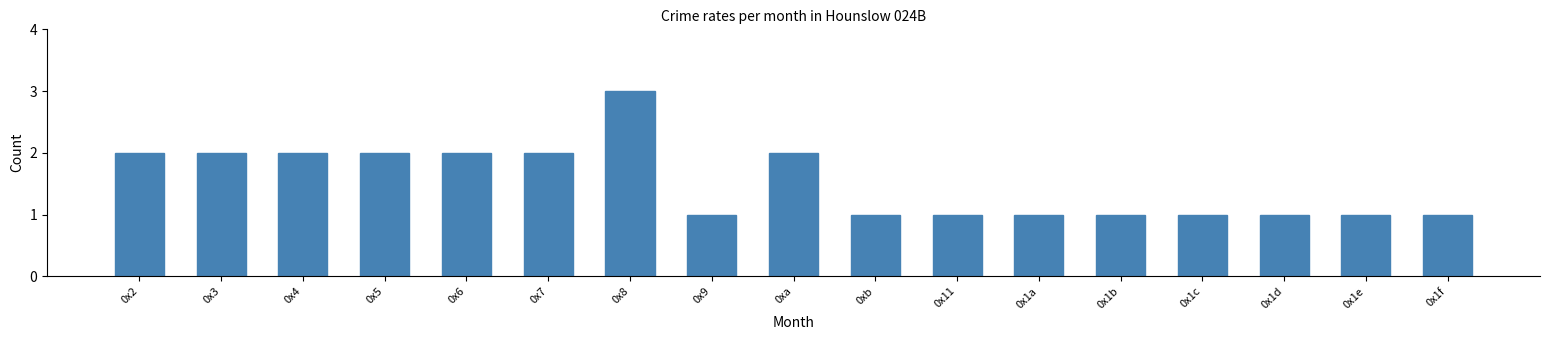

Reading left to right, extract all data points from this chart.

0x2=2	0x3=2	0x4=2	0x5=2	0x6=2	0x7=2	0x8=3	0x9=1	0xa=2	0xb=1	0x11=1	0x1a=1	0x1b=1	0x1c=1	0x1d=1	0x1e=1	0x1f=1